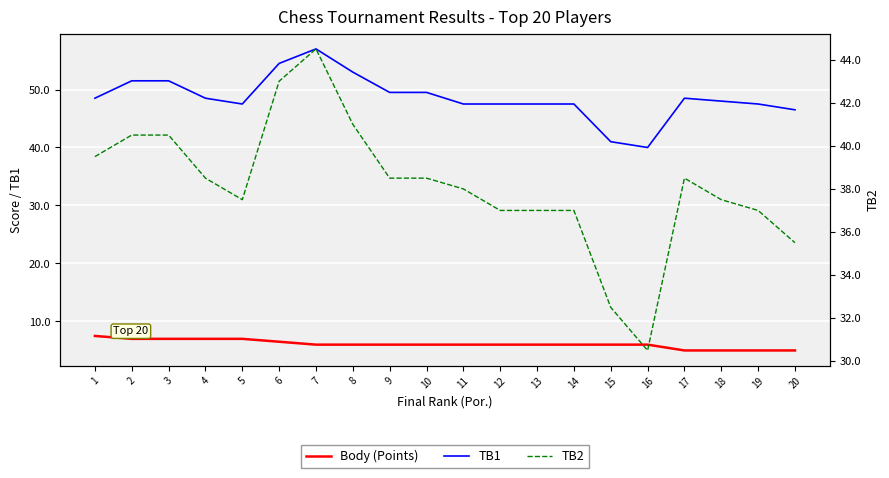

How many lines are shown in the chart?

3